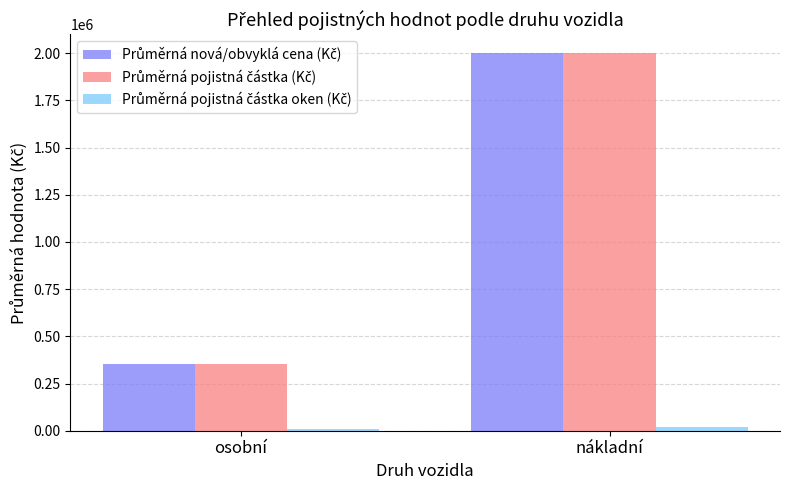

At which category does the chart reach its peak across all series?

nákladní